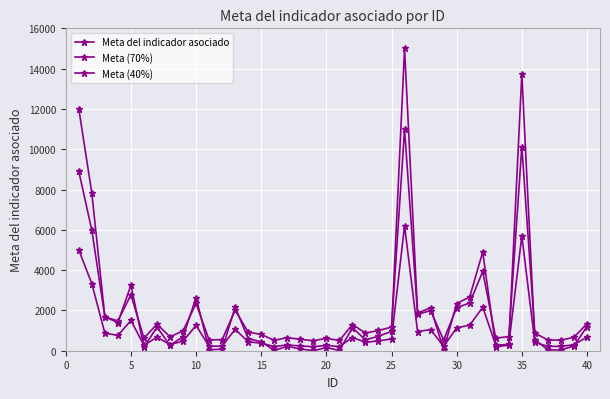

How many lines are shown in the chart?

3